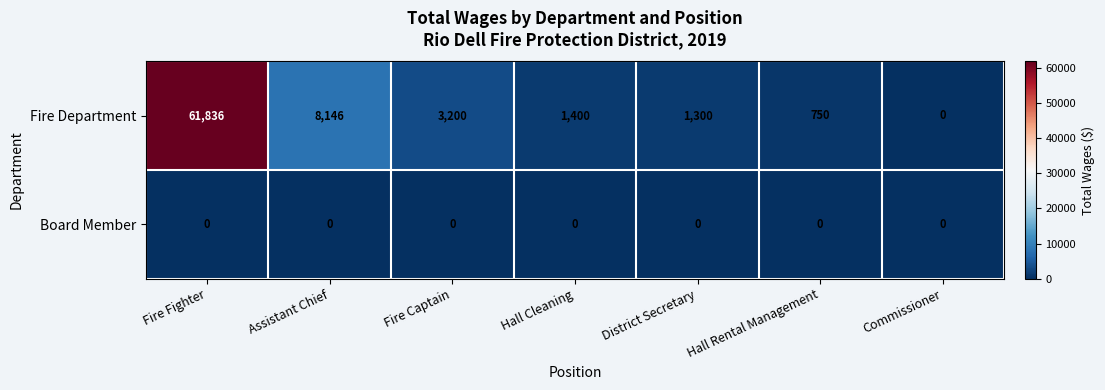

What is the spread (max minus min) of values at Fire Captain?

3200